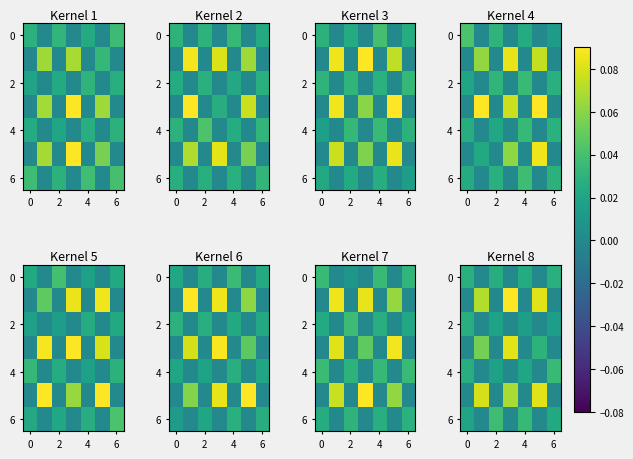

What is the greatest value displayed?

0.1